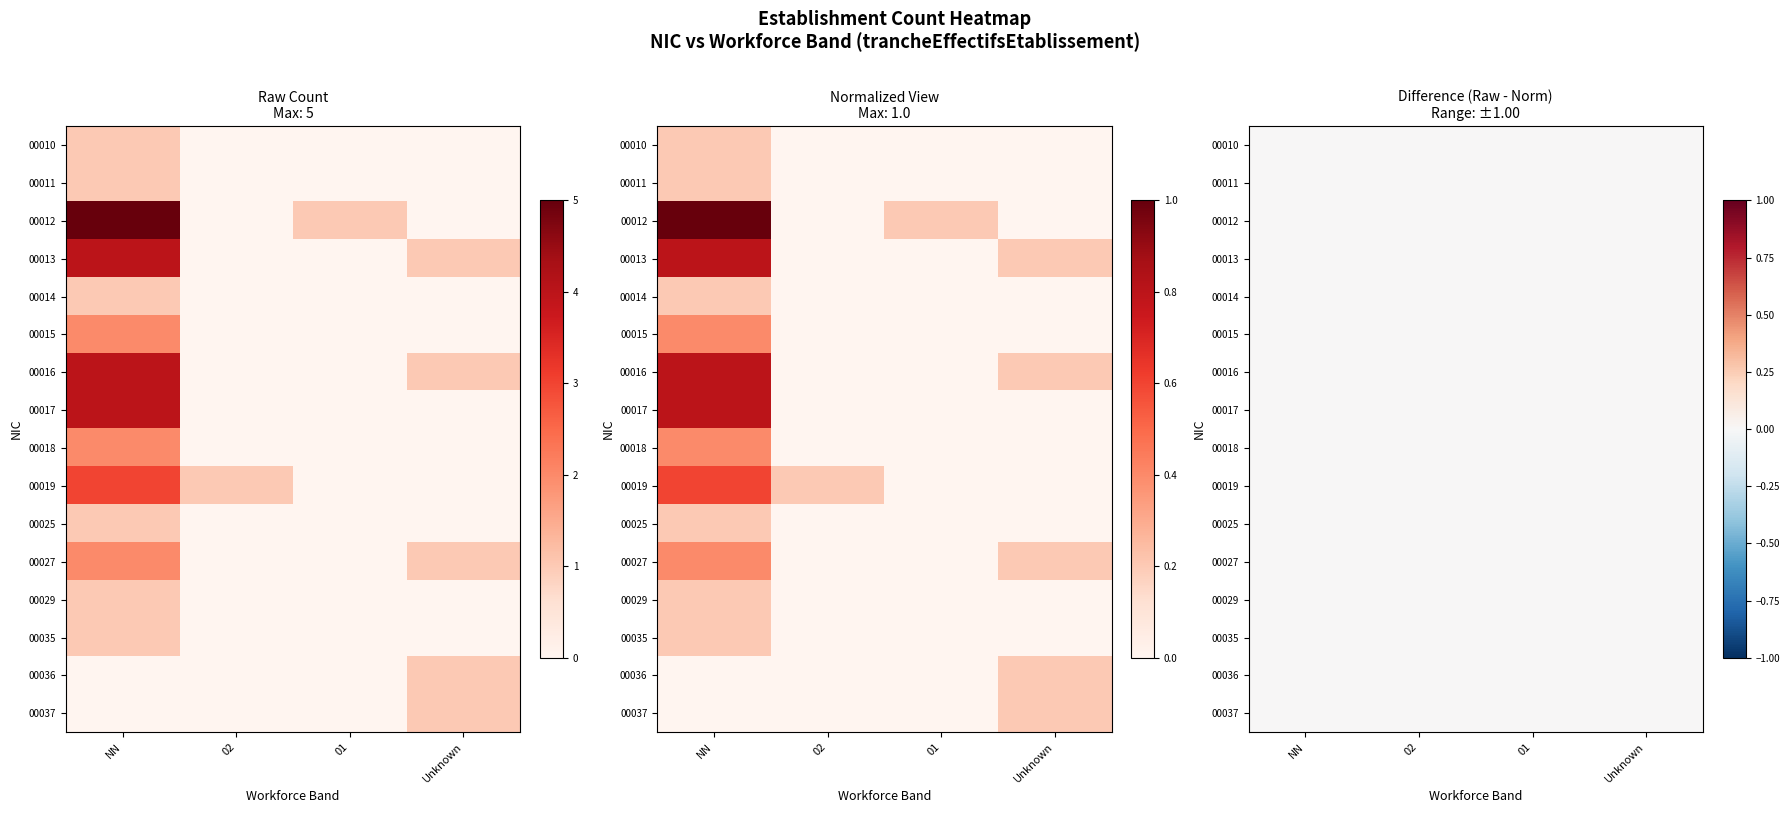

The value of 00010 at 01 is 0.6. True or false?

False